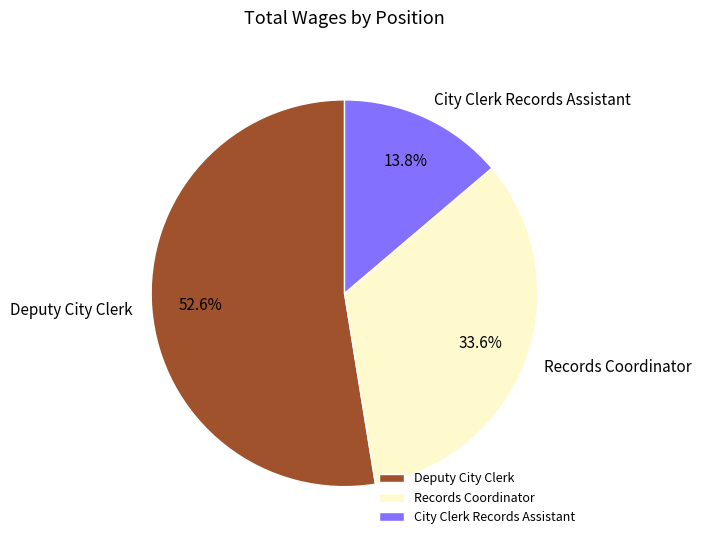

To the nearest percent, what is the combined percentage of Deputy City Clerk and Records Coordinator?

86%